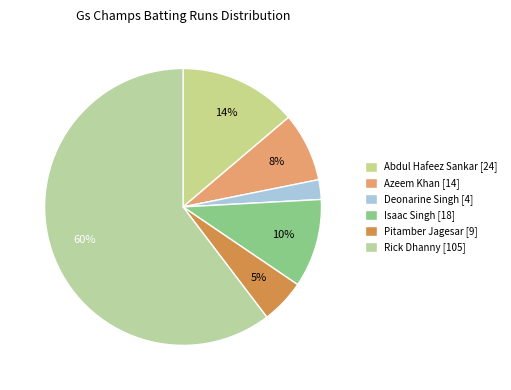

True or false: Isaac Singh accounts for 17% of the total.

False